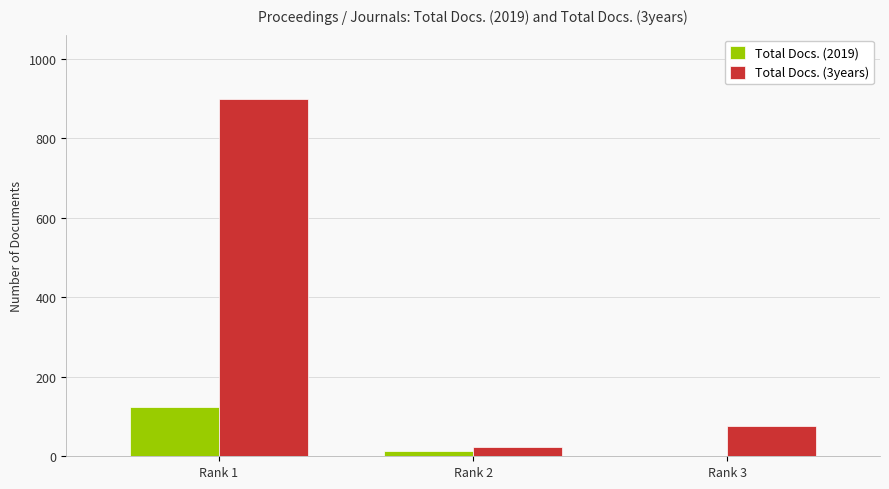

Is the value of Total Docs. (2019) at Rank 1 greater than the value of Total Docs. (3years) at Rank 1?

No